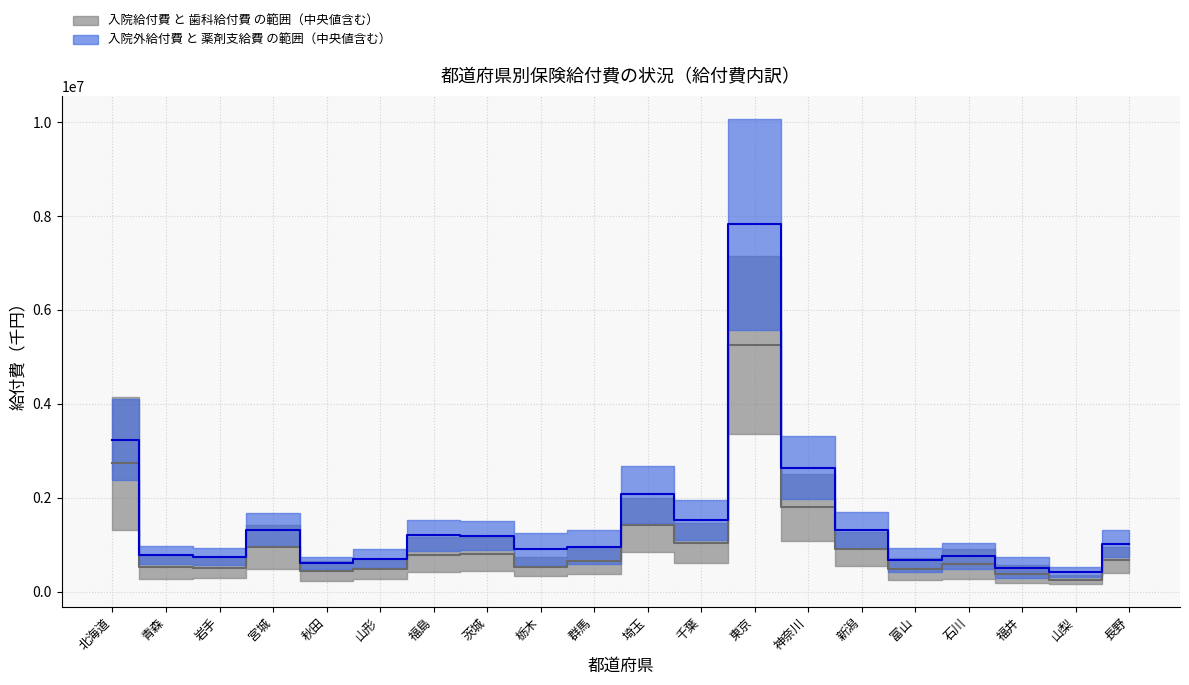

In 給付費_入院外, how many points are higher than both neighbors (excluding endpoints)?

5